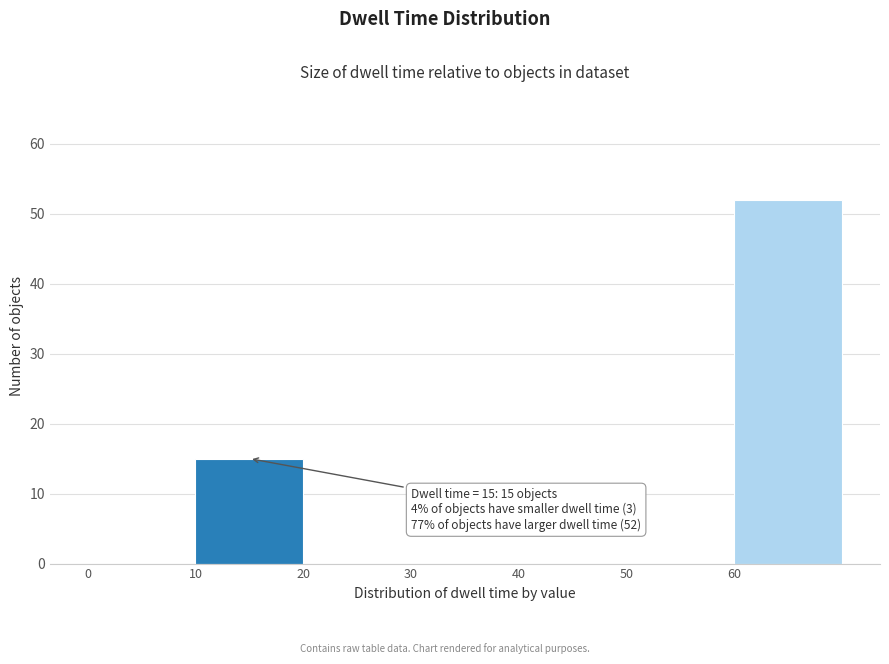

Which range on the x-axis has the tallest bar?

60 to 70